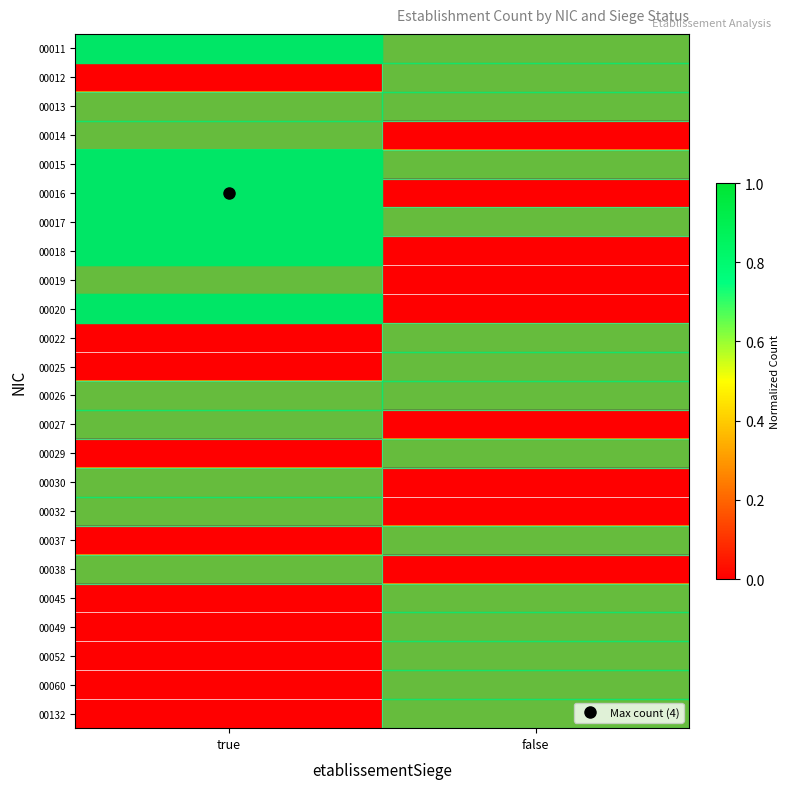

Reading right to left, list all the values displayed in this chart.

row_0: 0.2	0.7
row_1: 0.2	0.0
row_2: 0.2	0.2
row_3: 0.0	0.2
row_4: 0.2	0.7
row_5: 0.0	1.0
row_6: 0.2	0.7
row_7: 0.0	0.5
row_8: 0.0	0.2
row_9: 0.0	0.5
row_10: 0.2	0.0
row_11: 0.2	0.0
row_12: 0.2	0.2
row_13: 0.0	0.2
row_14: 0.2	0.0
row_15: 0.0	0.2
row_16: 0.0	0.2
row_17: 0.2	0.0
row_18: 0.0	0.2
row_19: 0.2	0.0
row_20: 0.2	0.0
row_21: 0.2	0.0
row_22: 0.2	0.0
row_23: 0.2	0.0